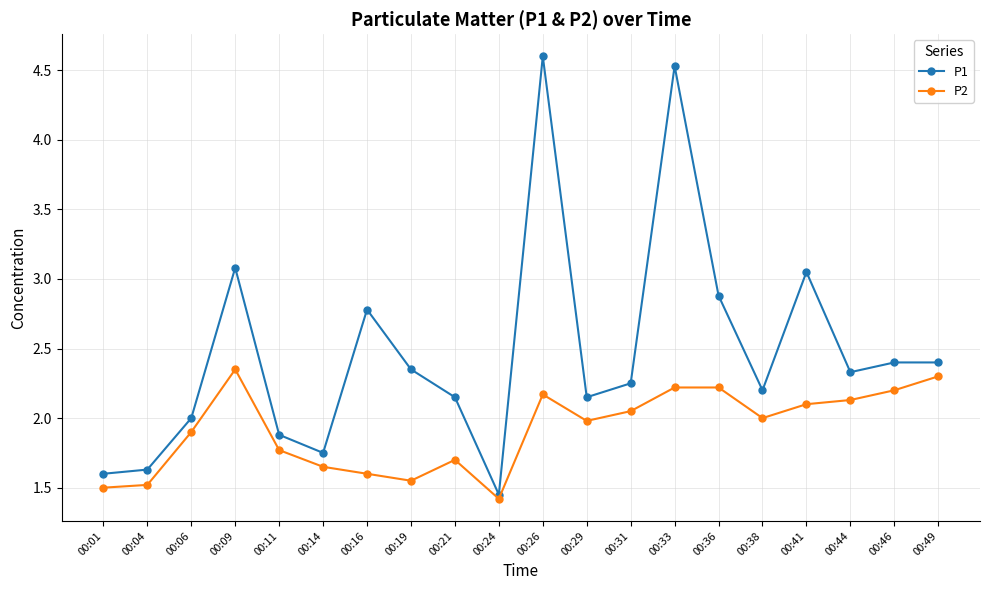

What is the value of the P1 point at the 4th from the left?

3.1